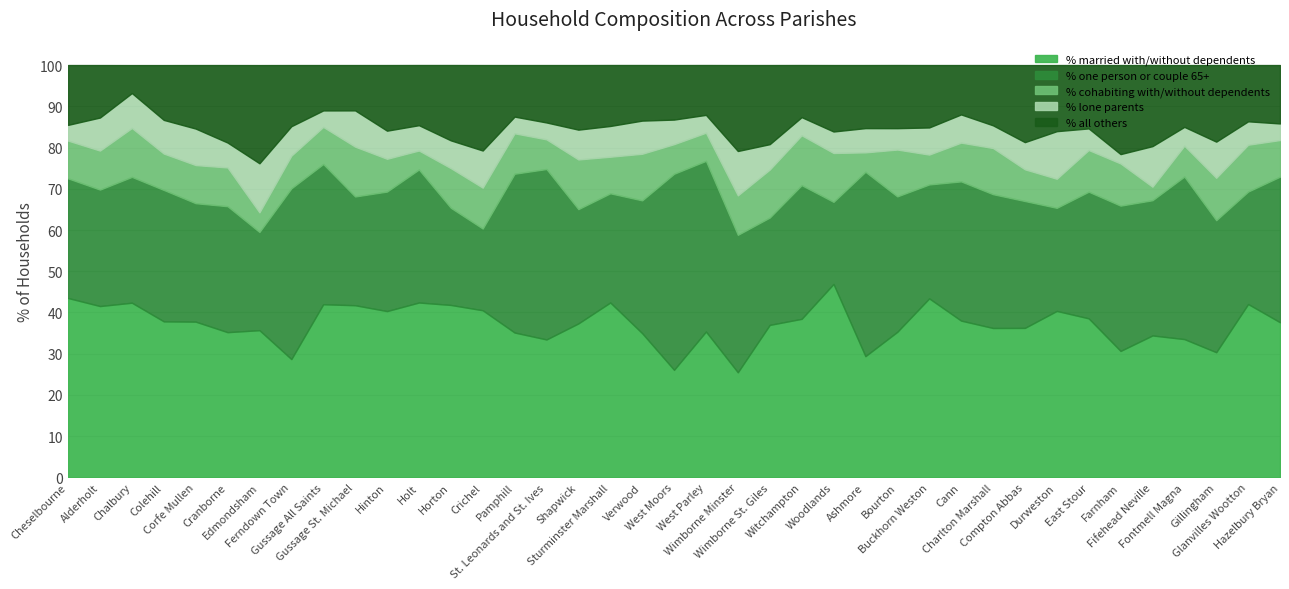

In % all others, how many points are lower than both neighbors (excluding endpoints)?

11